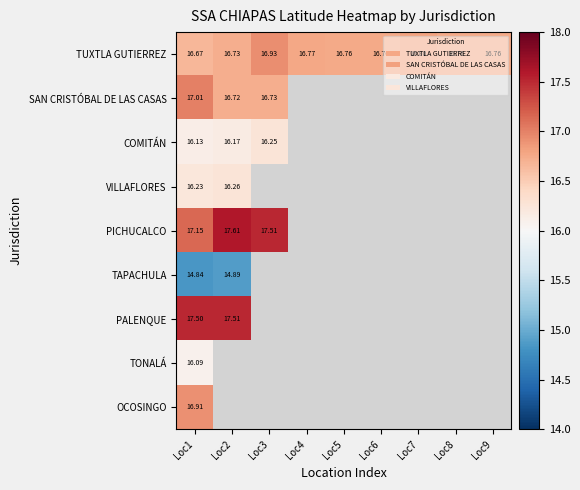

Which series has the largest total across all categories?

TUXTLA GUTIERREZ